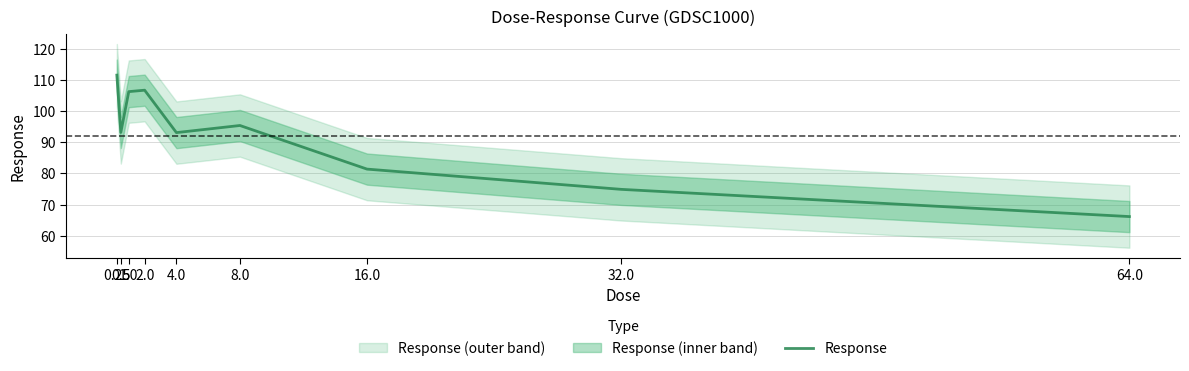

Where is the first local maximum?

2.0